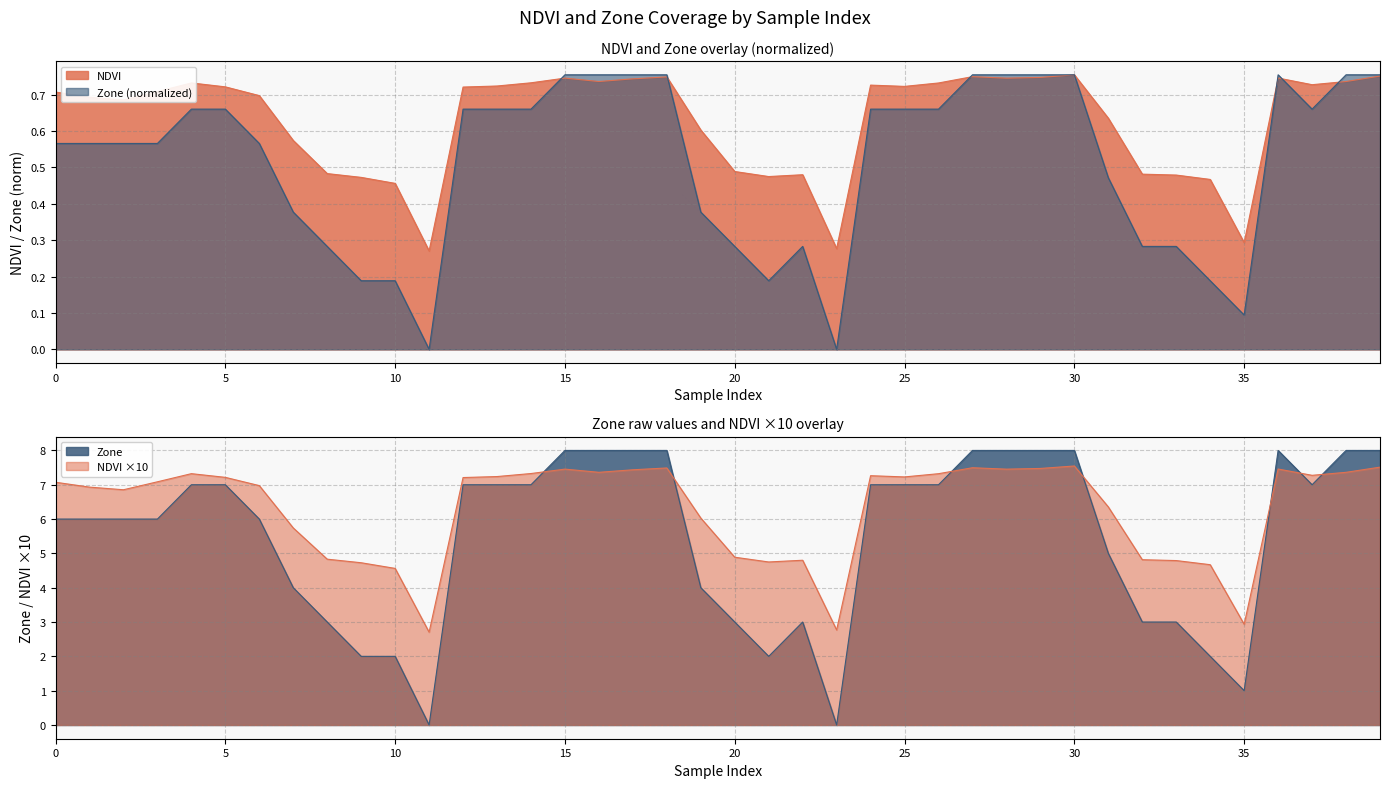

Reading left to right, transcribe all the data shown in this chart.

NDVI: 0.7	0.7	0.7	0.7	0.7	0.7	0.7	0.6	0.5	0.5	0.5	0.3	0.7	0.7	0.7	0.7	0.7	0.7	0.7	0.6	0.5	0.5	0.5	0.3	0.7	0.7	0.7	0.7	0.7	0.7	0.8	0.6	0.5	0.5	0.5	0.3	0.7	0.7	0.7	0.8
Zone: 0.6	0.6	0.6	0.6	0.7	0.7	0.6	0.4	0.3	0.2	0.2	0.0	0.7	0.7	0.7	0.8	0.8	0.8	0.8	0.4	0.3	0.2	0.3	0.0	0.7	0.7	0.7	0.8	0.8	0.8	0.8	0.5	0.3	0.3	0.2	0.1	0.8	0.7	0.8	0.8